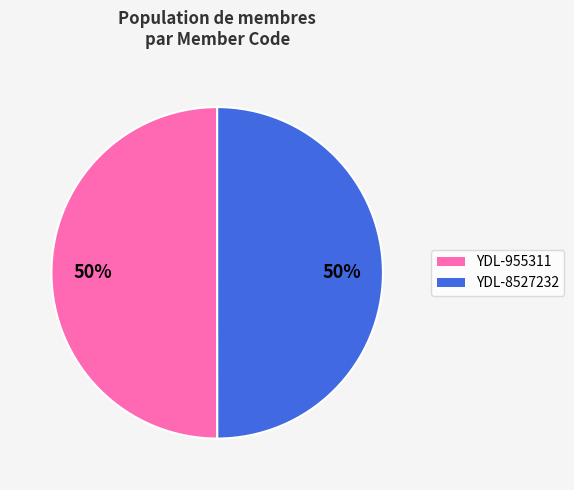

To the nearest percent, what percentage of the pie is YDL-955311?

50%